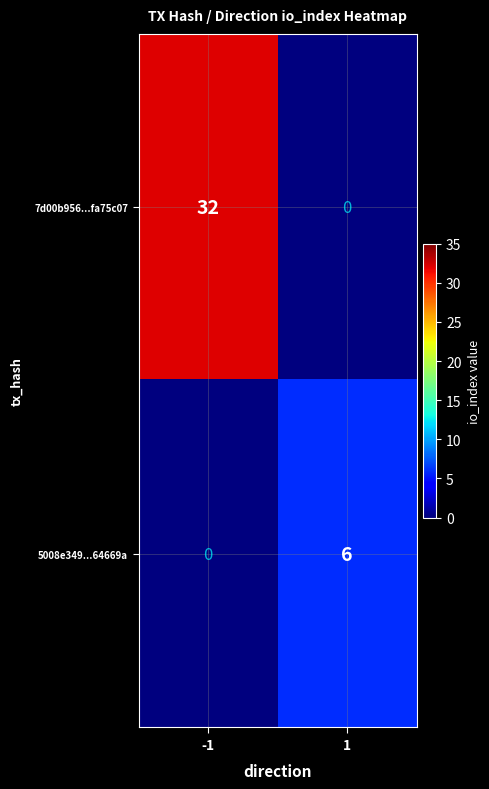

Read the 7d00b956...fa75c07 value at -1, to the nearest 5.

30